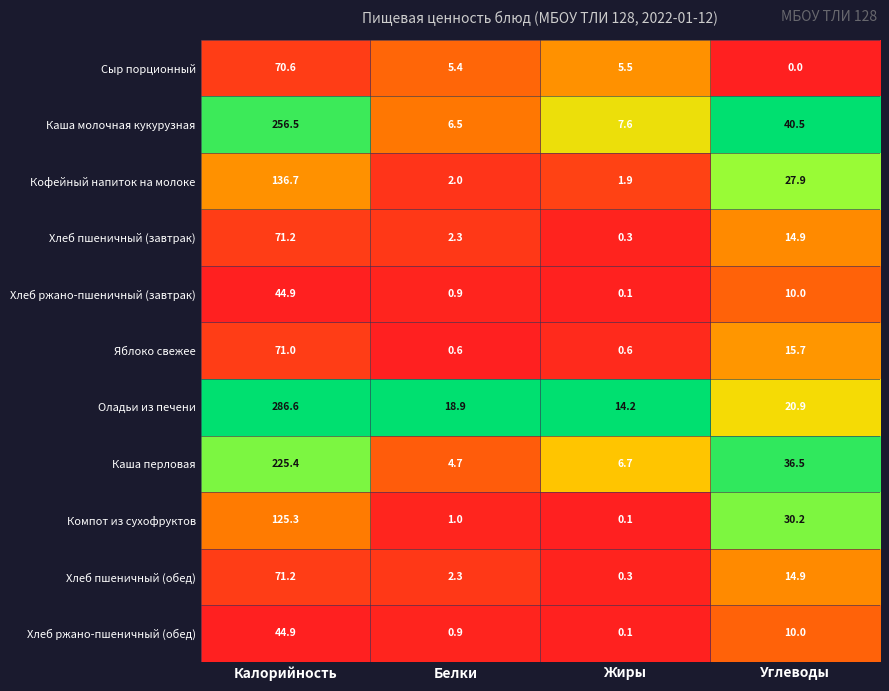

Which series has the largest total across all categories?

Оладьи из печени